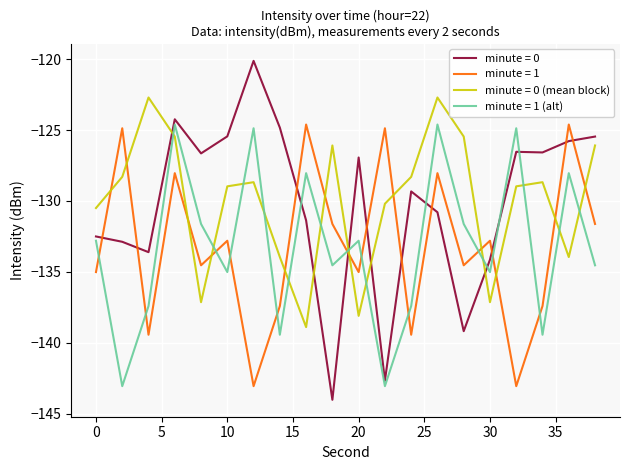

What is the greatest value displayed?

-120.1